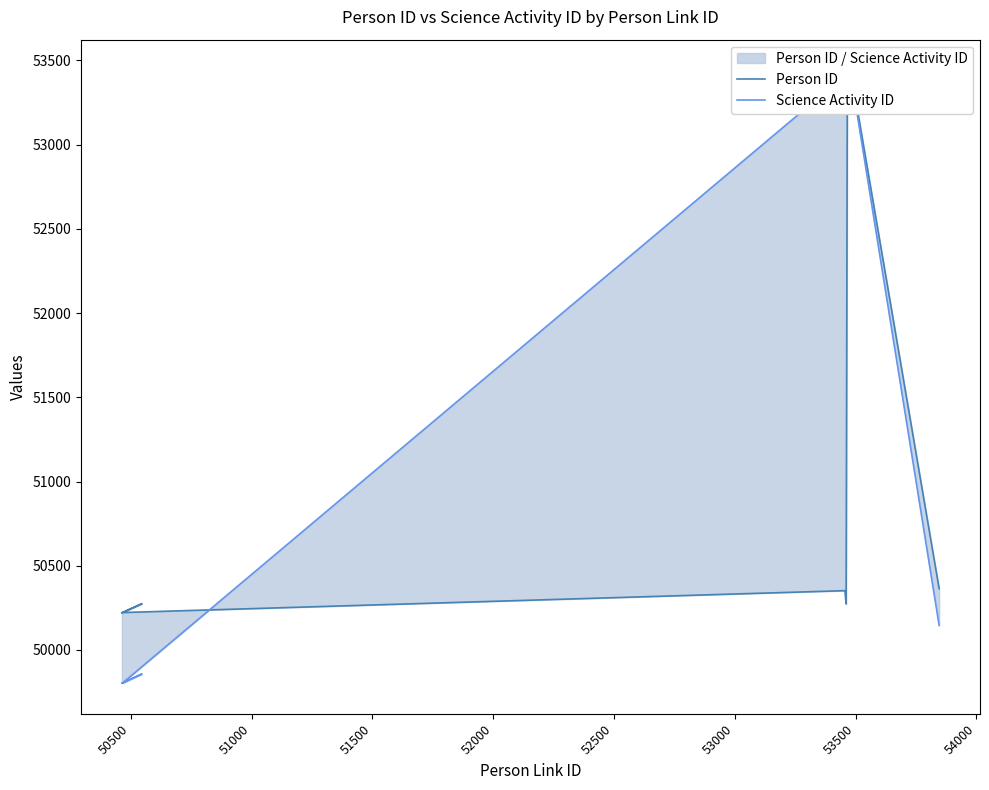

What is the difference between the second highest and minimum values in the Science Activity ID series?

3608